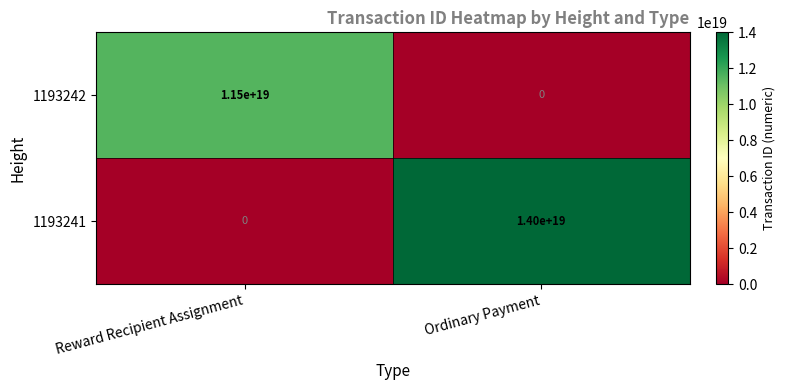

List the series in order of their overall mean, lowest first.

1193242, 1193241